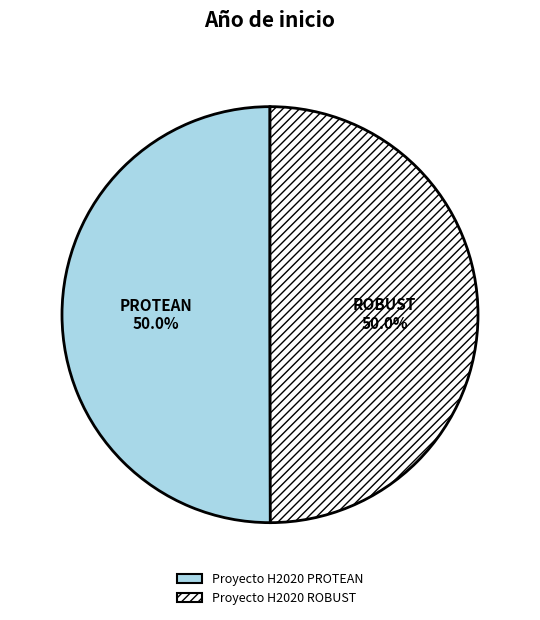

How many slices are in this pie chart?

2